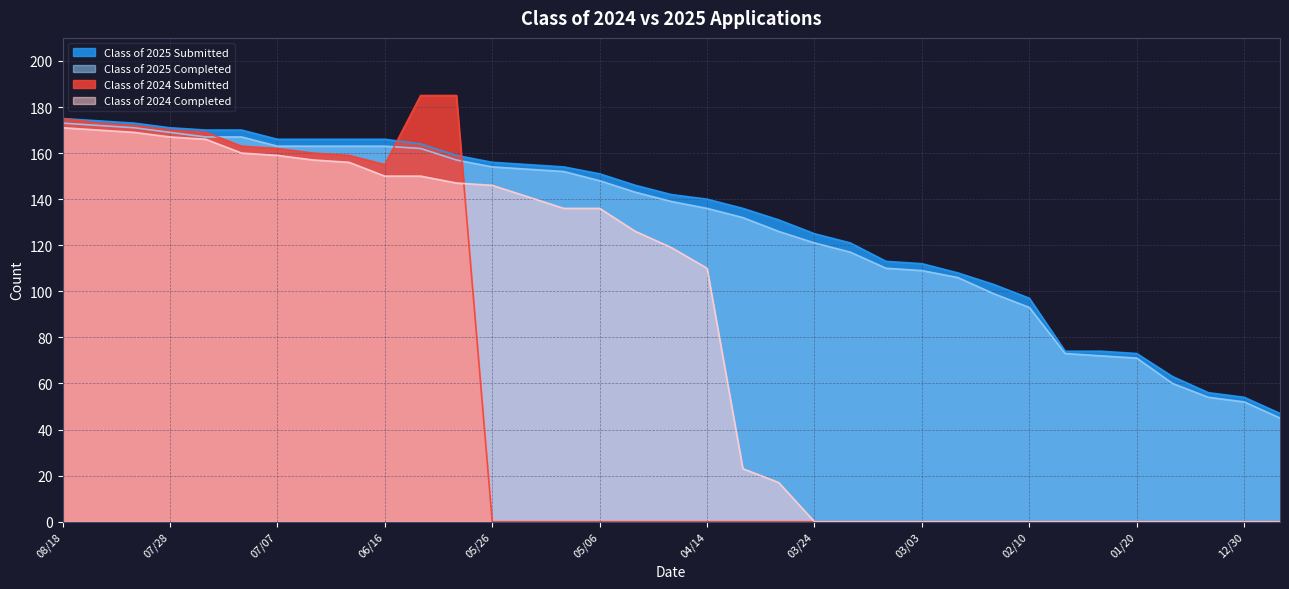

How many data points in Class of 2025 Completed are above 139?

17